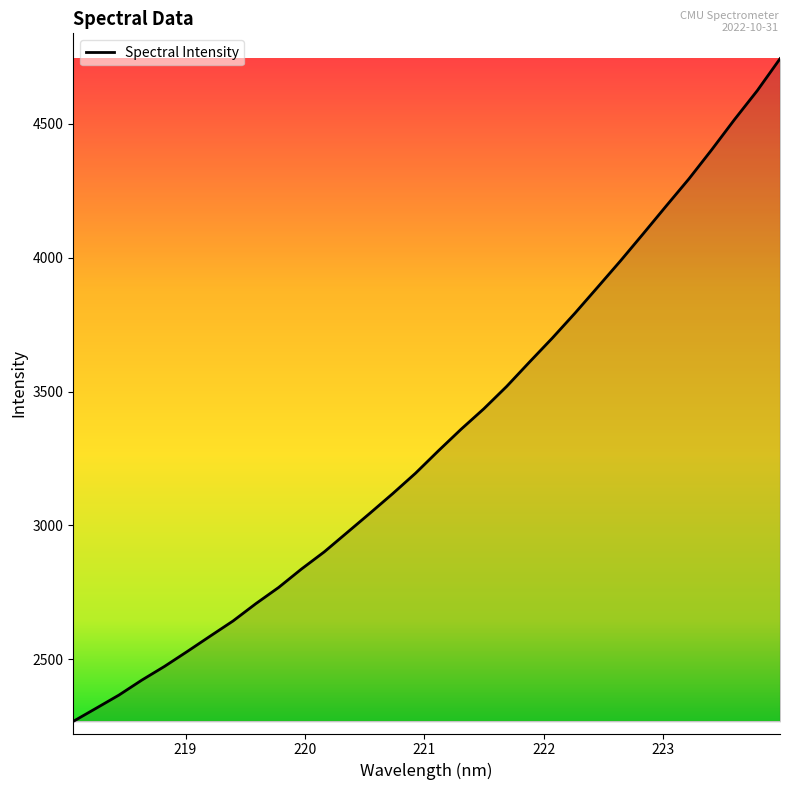

What is the difference between the maximum and minimum values?

2474.9